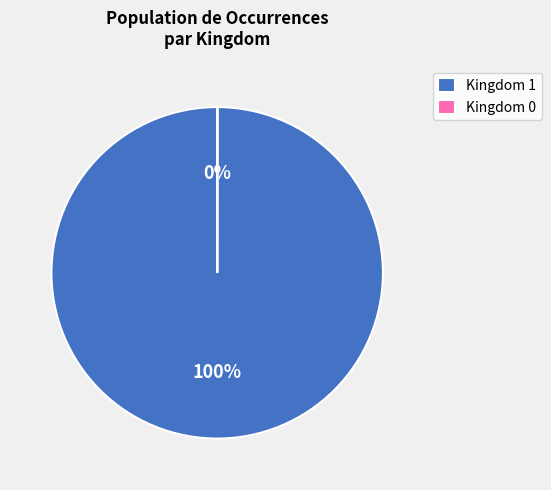

To the nearest percent, what portion does Kingdom 1 represent?

100%